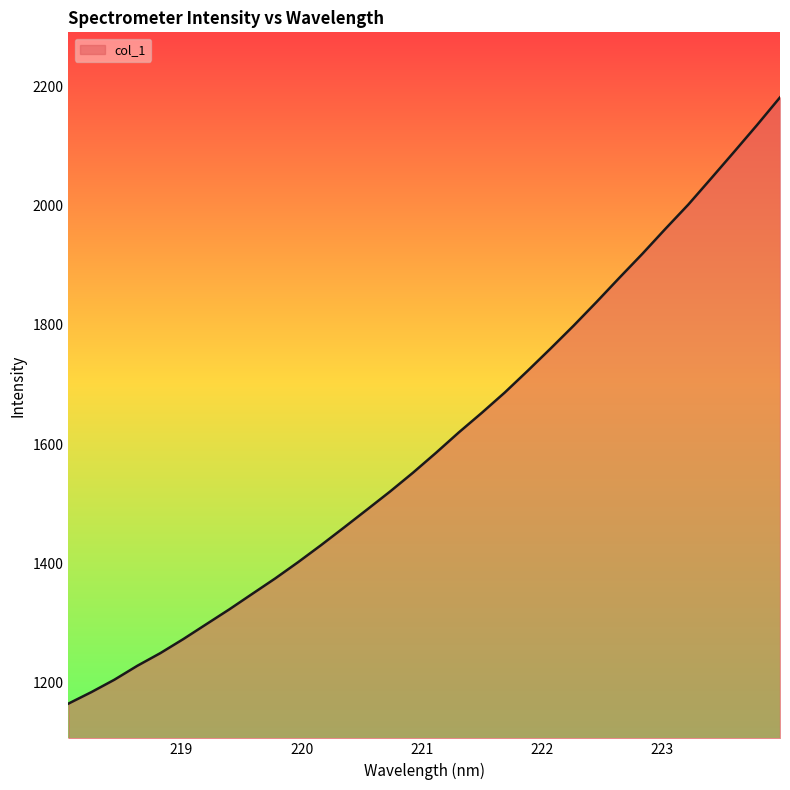

What is the greatest value displayed?

2181.6